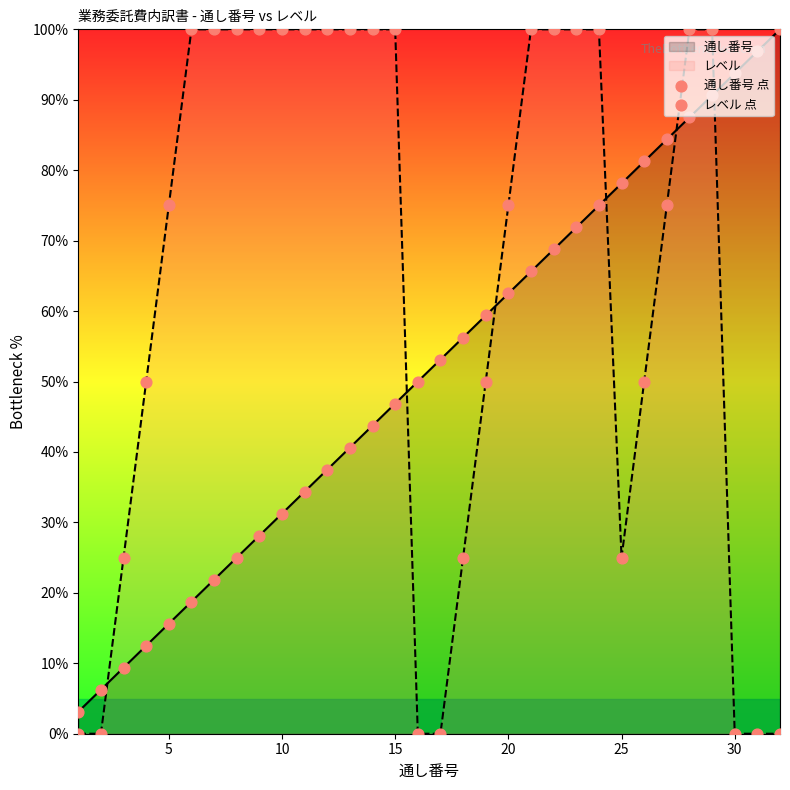

Which series has the largest total across all categories?

レベル